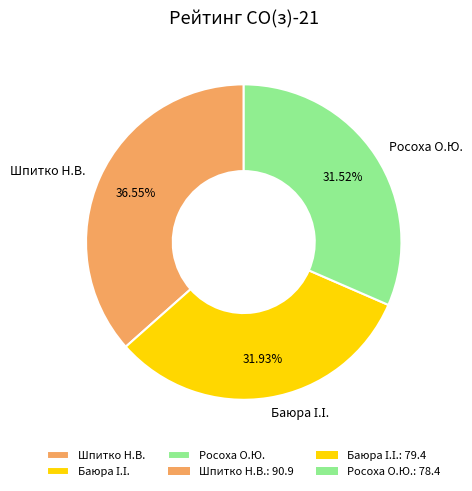

Which category has the biggest portion of the pie?

Шпитко Н.В.